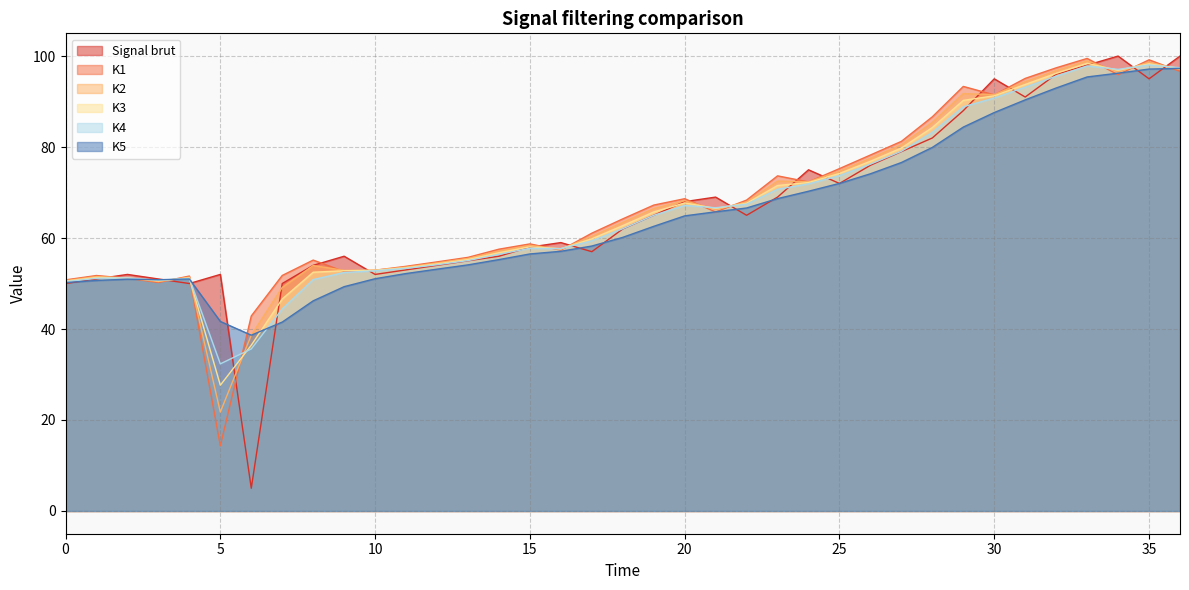

In K1, how many points are higher than both neighbors (excluding endpoints)?

9